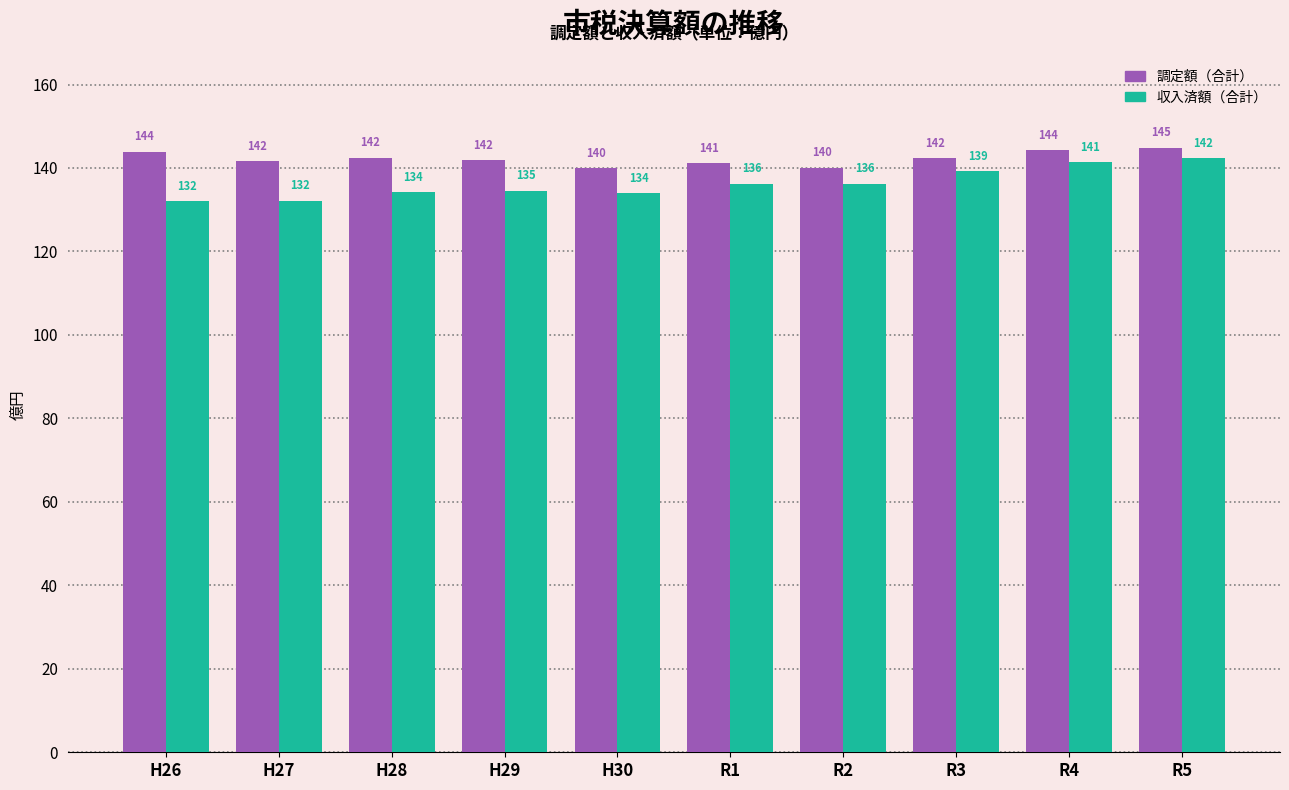

List the series in order of their overall mean, lowest first.

収入済額（合計）, 調定額（合計）